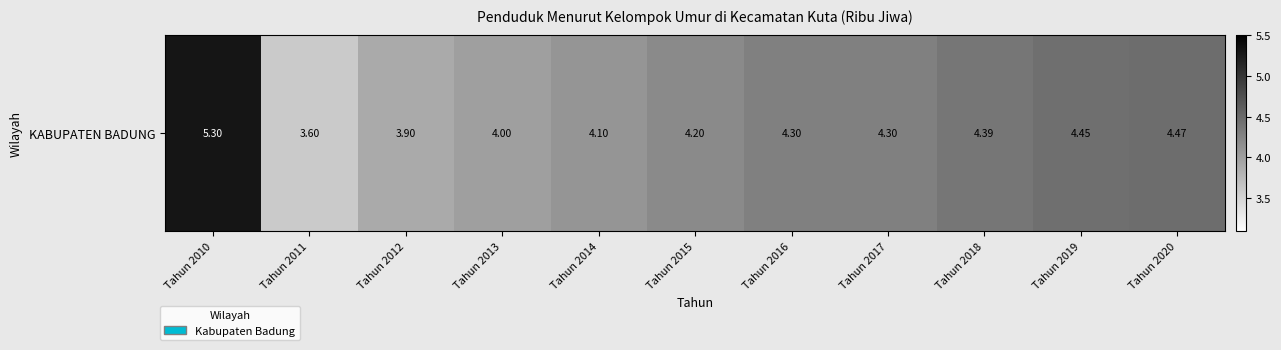

The value at Tahun 2015 is 4.2. True or false?

True